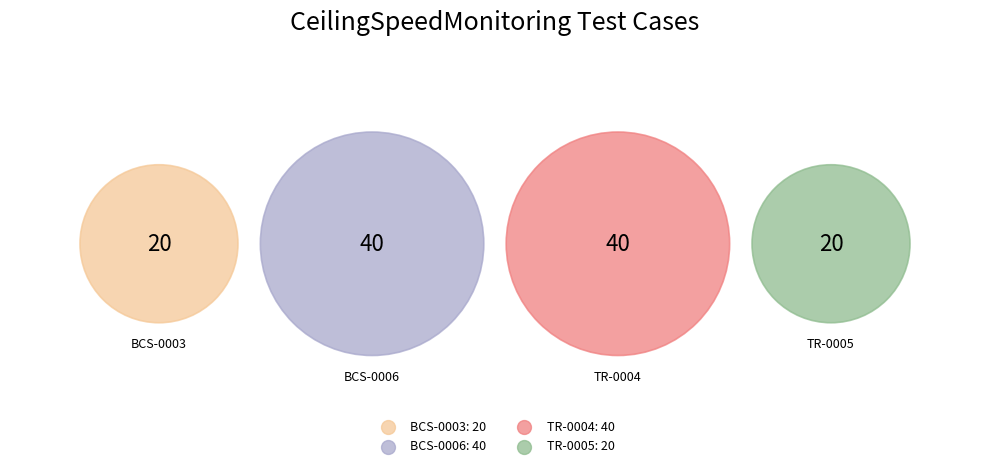

To the nearest percent, what percentage of the pie is TC-CeilingSpeedMonitoring-BCS-0003?

17%